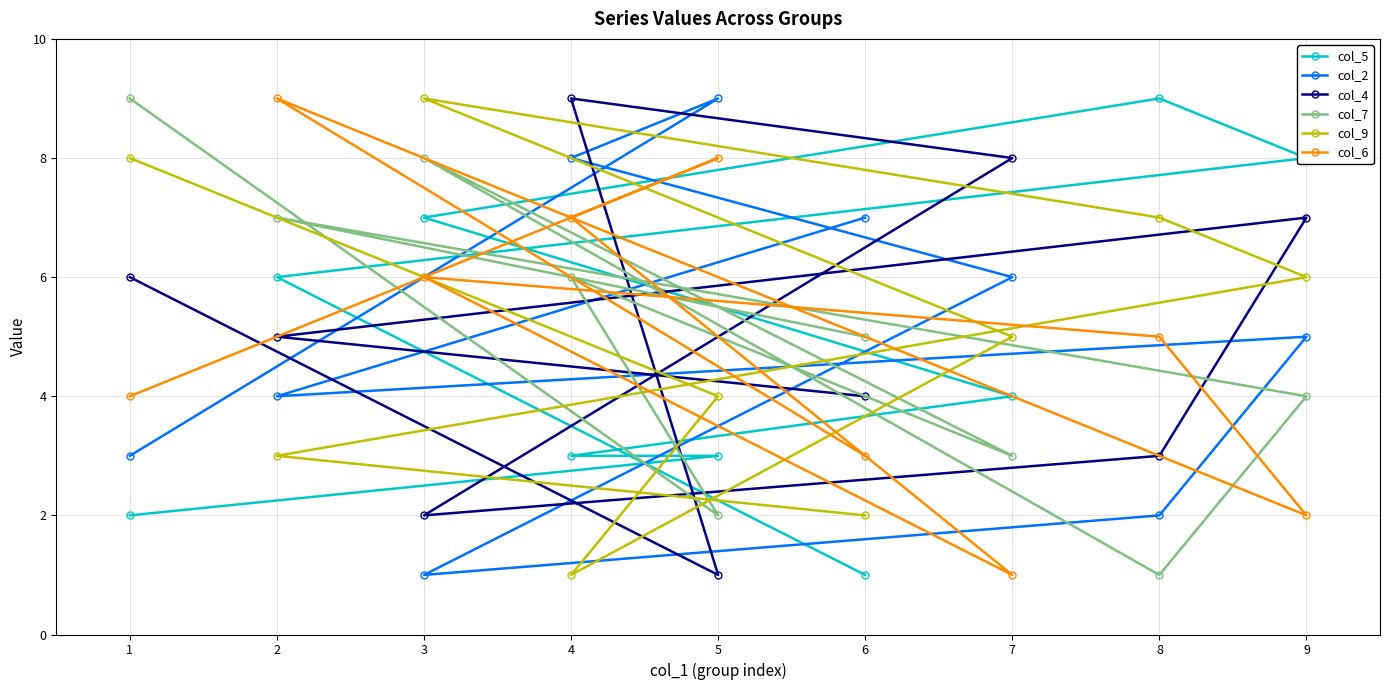

Which category has the highest value in the col_2 series?

5